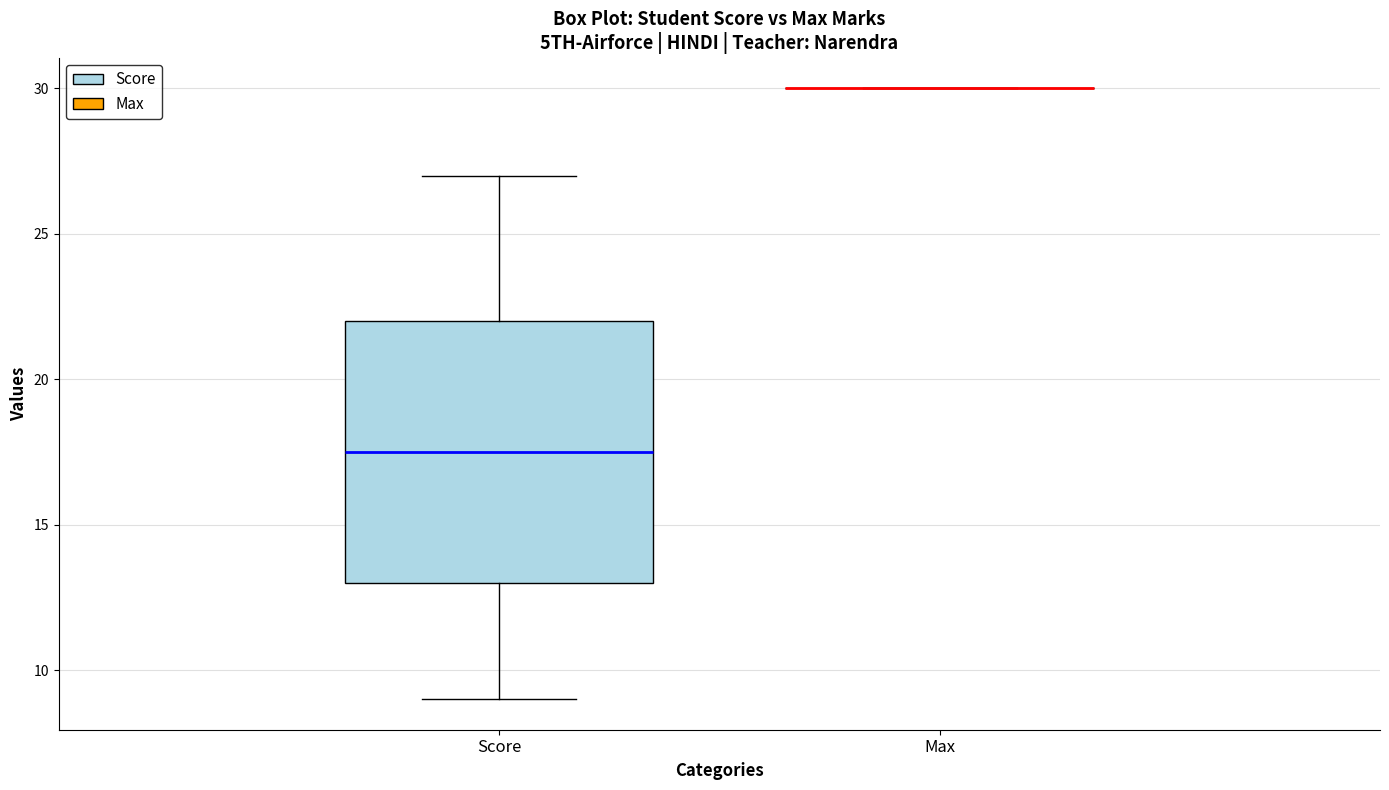

Reading left to right, read every box against the y-axis: the position of its median line, the range the box covers, and the ends of its whiskers. The values are not printed on the chart, so give them approximately, as read against the axis.

Score: median 17.5, box 13.0 to 22.0, whiskers 9.0 to 27.0
Max: box collapsed to a line at 30.0, whiskers 30.0 to 30.0